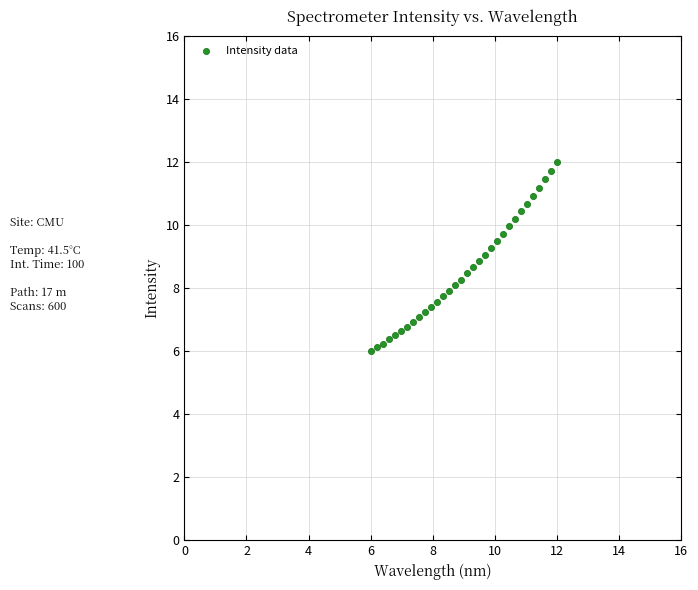

What is the range of X values (max minus min)?

6.0